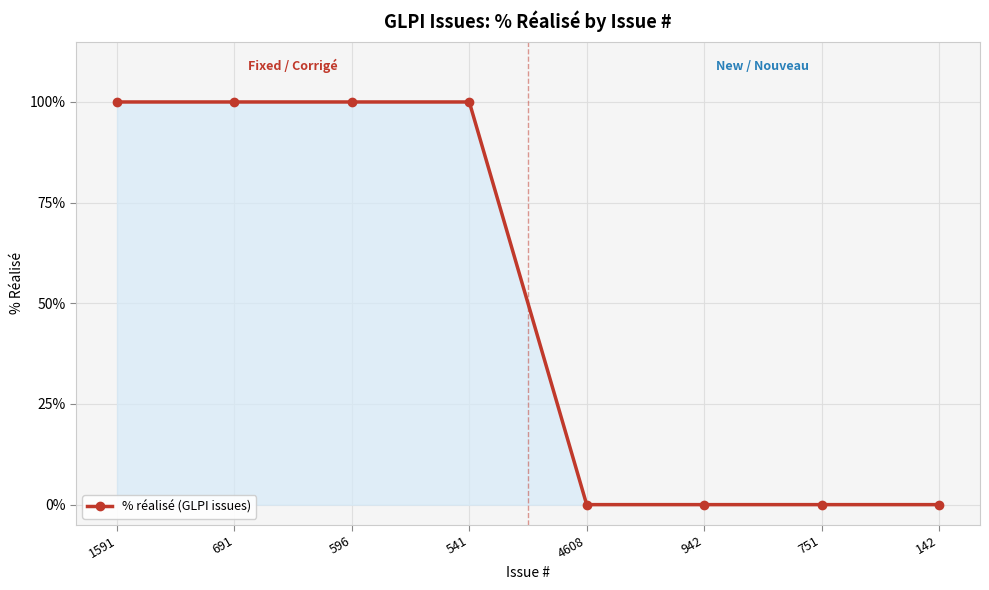

What is the label of the 3rd point from the left?

596